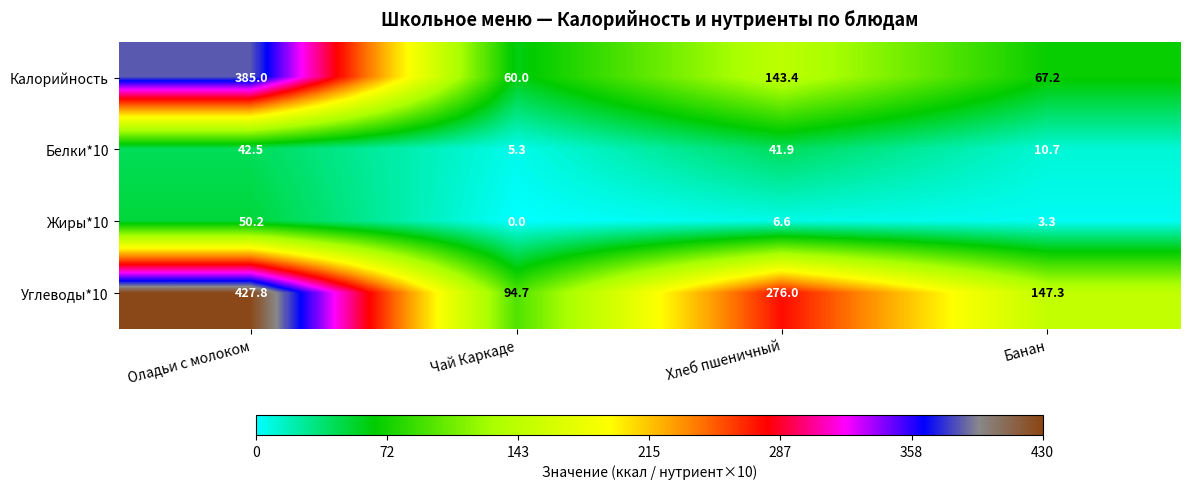

What is the difference between the maximum and second lowest values in the Белки*10 series?

31.8